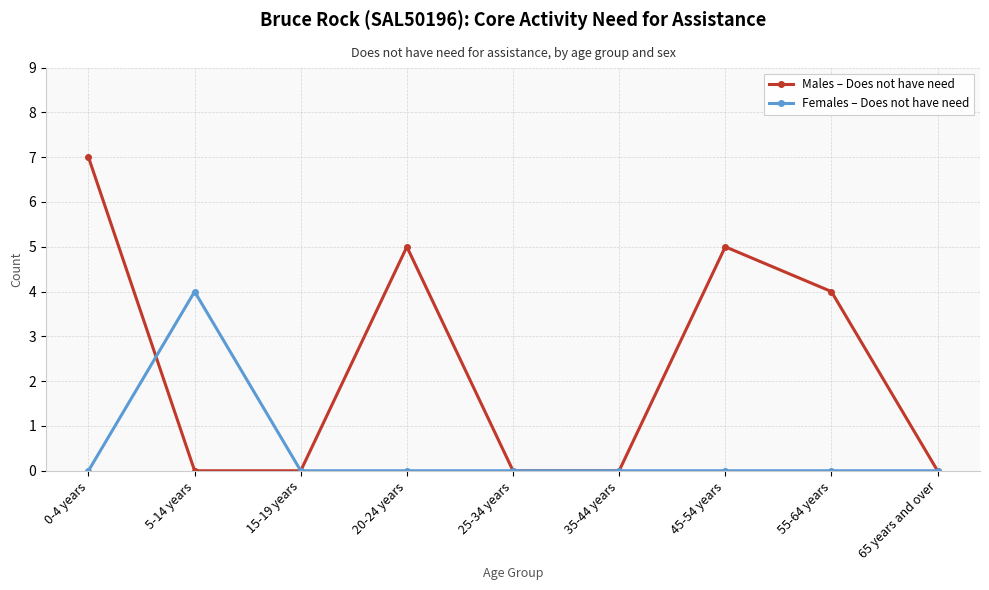

Rank the series by their average value, from highest to lowest.

Males – Does not have need, Females – Does not have need